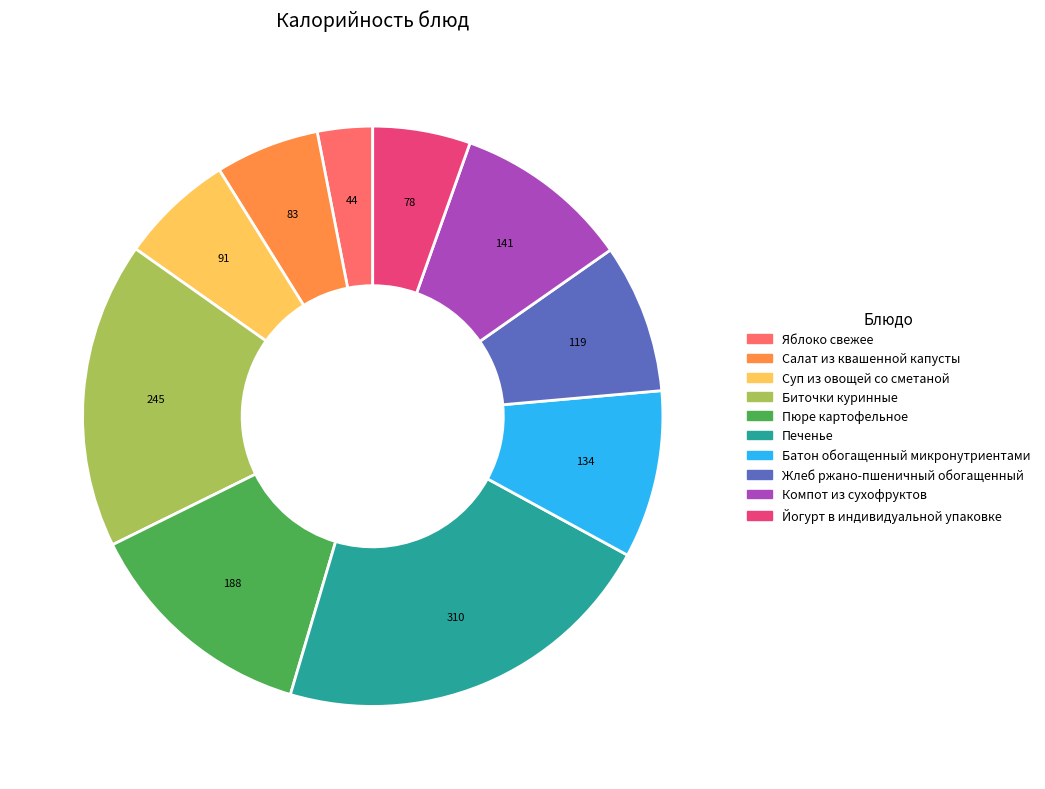

True or false: Пюре картофельное accounts for 3% of the total.

False